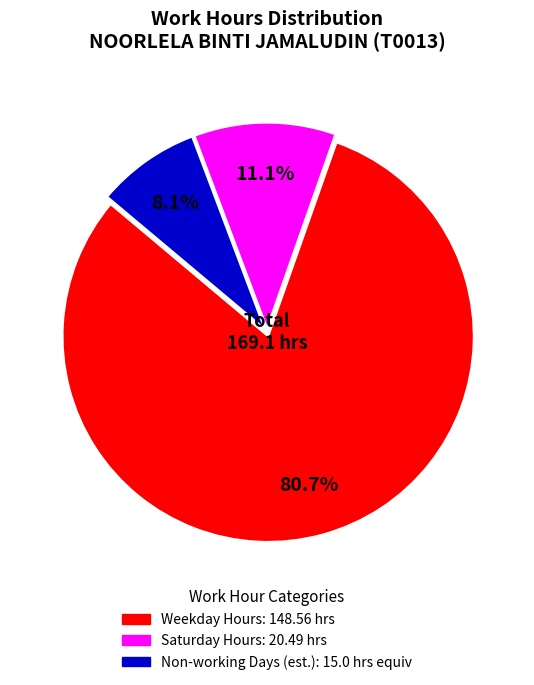

To the nearest percent, what is the difference between the largest and smallest slice percentages?

73%